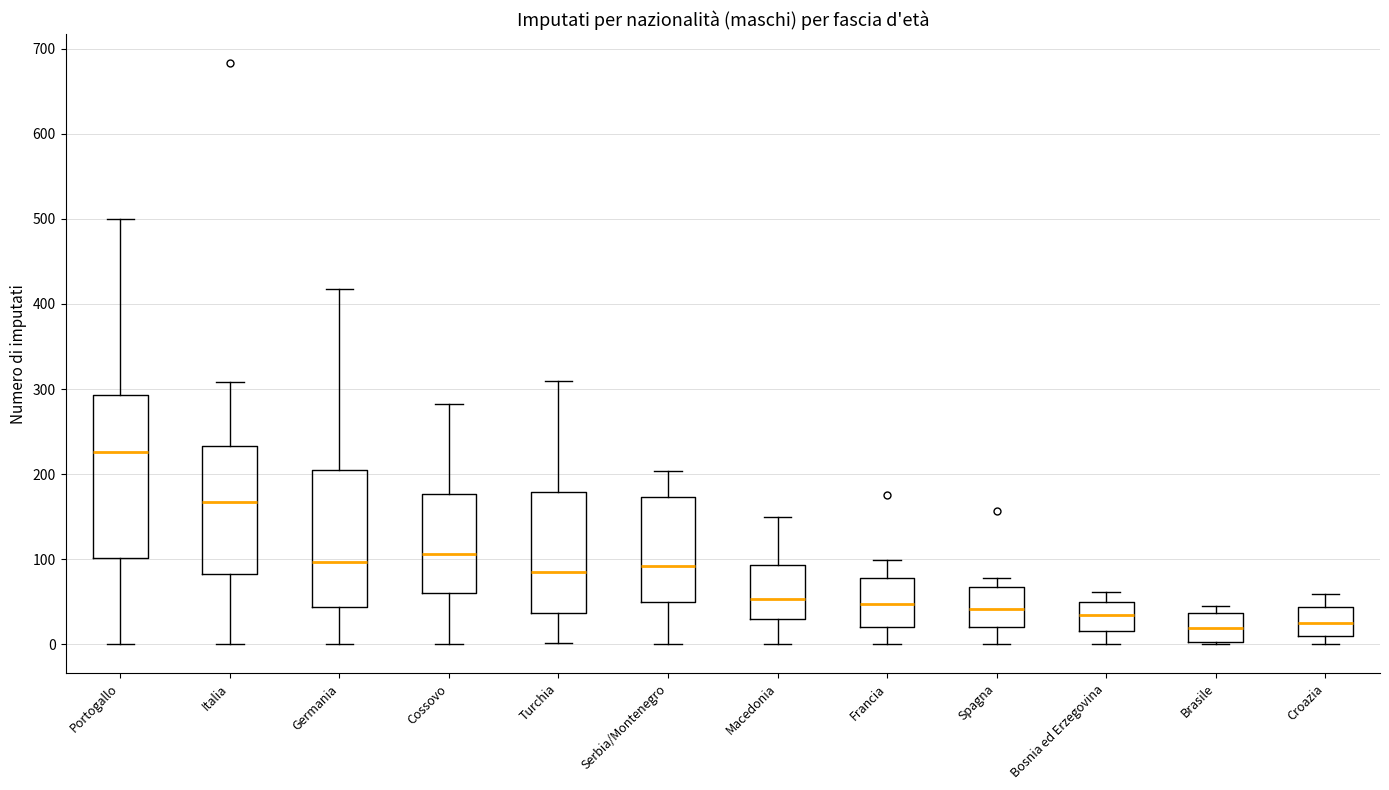

Reading left to right, read every box against the y-axis: the position of its median line, the range the box covers, and the ends of its whiskers. The values are not printed on the chart, so give them approximately, as read against the axis.

Portogallo: median 230, box 100 to 290, whiskers 0 to 500
Italia: median 170, box 80 to 230, whiskers 0 to 310
Germania: median 100, box 40 to 210, whiskers 0 to 420
Cossovo: median 110, box 60 to 180, whiskers 0 to 280
Turchia: median 90, box 40 to 180, whiskers 0 to 310
Serbia/Montenegro: median 90, box 50 to 170, whiskers 0 to 200
Macedonia: median 50, box 30 to 90, whiskers 0 to 150
Francia: median 50, box 20 to 80, whiskers 0 to 100
Spagna: median 40, box 20 to 70, whiskers 0 to 80
Bosnia ed Erzegovina: median 40, box 20 to 50, whiskers 0 to 60
Brasile: median 20, box 0 to 40, whiskers 0 to 50
Croazia: median 30, box 10 to 40, whiskers 0 to 60